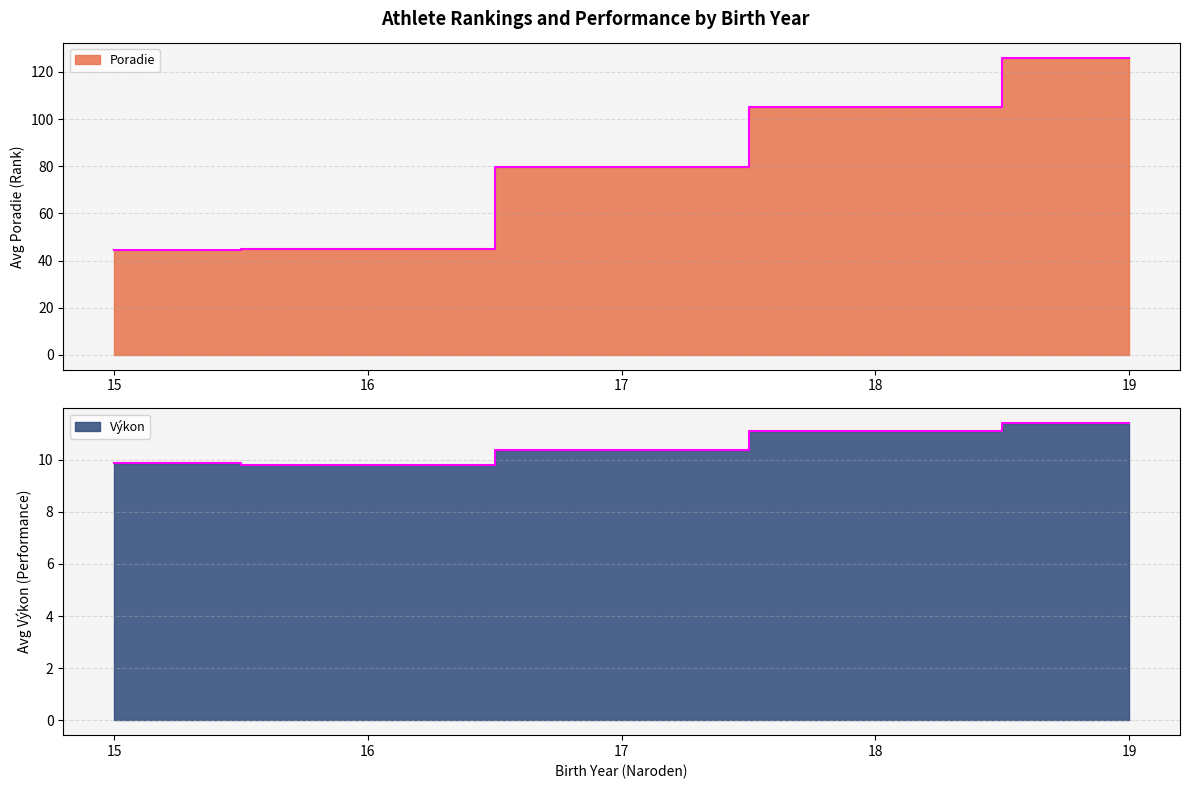

What is the difference between the Výkon values at 18 and 15?

1.2